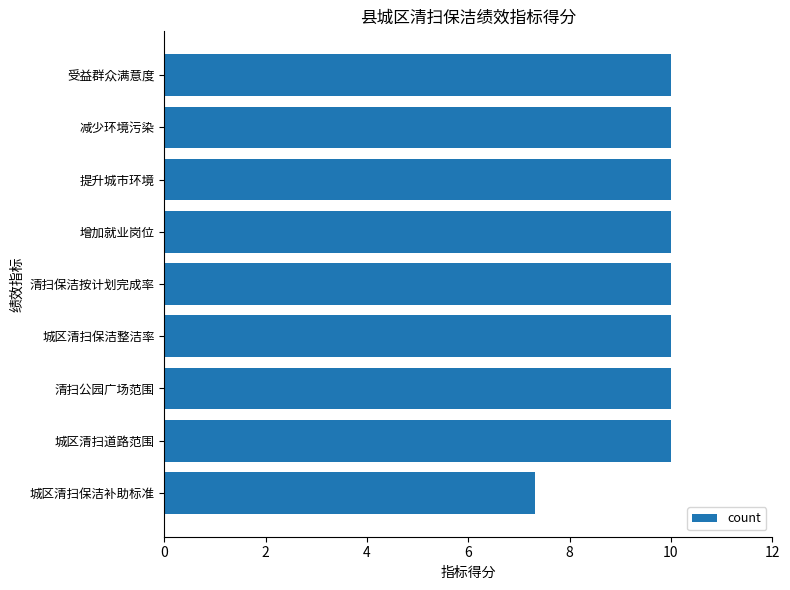

What is the sum of the values at 城区清扫道路范围 and 受益群众满意度?

20.0